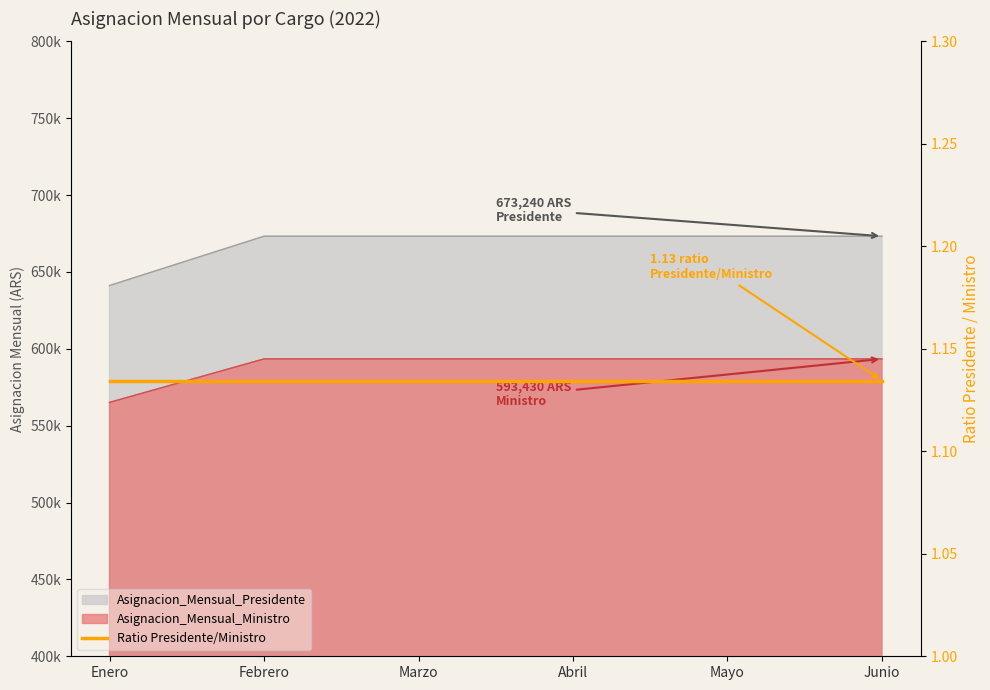

True or false: Asignacion_Mensual_Presidente has more than 0 points higher than both neighbors.

False